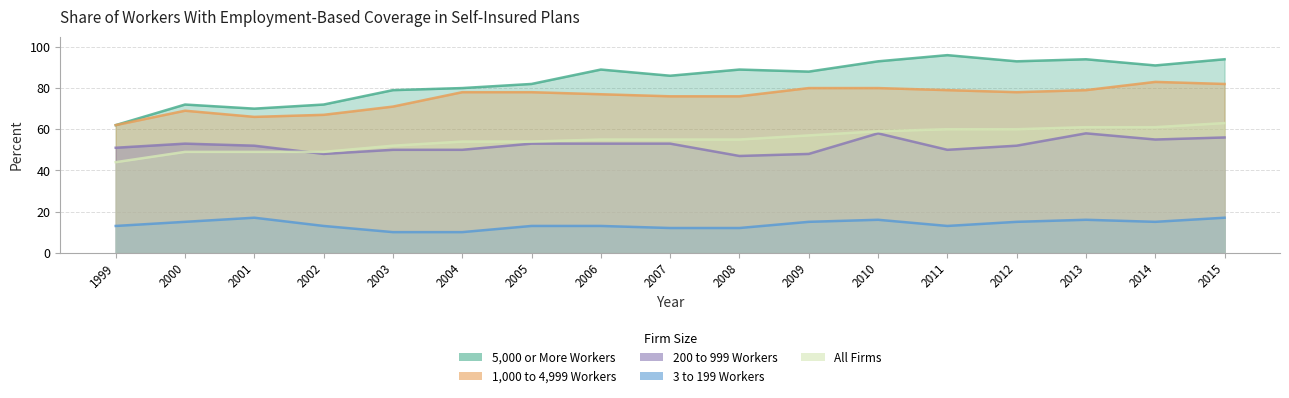

Where is the first local minimum for 1,000 to 4,999 Workers?

2001